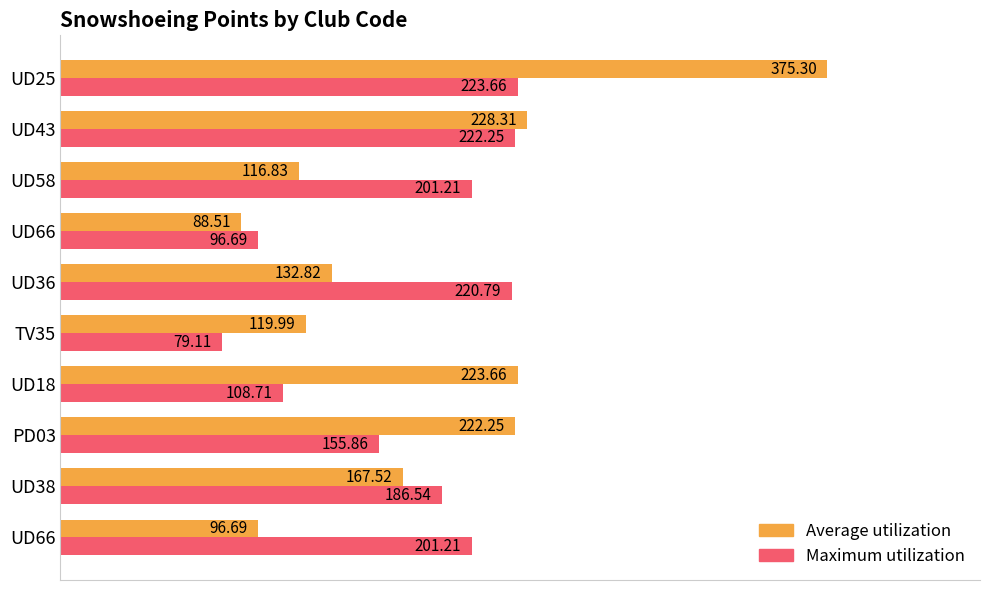

What is the difference between the maximum and minimum values in the Maximum utilization series?

144.6